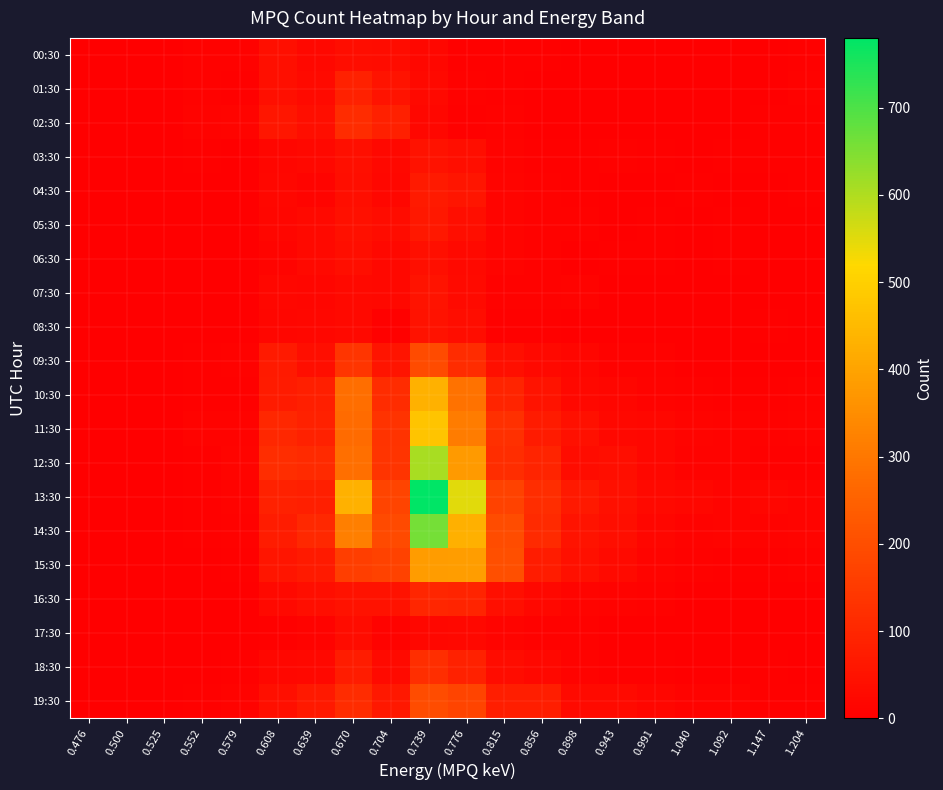

Which series changed the most between 0.476 and 0.776?

13:30